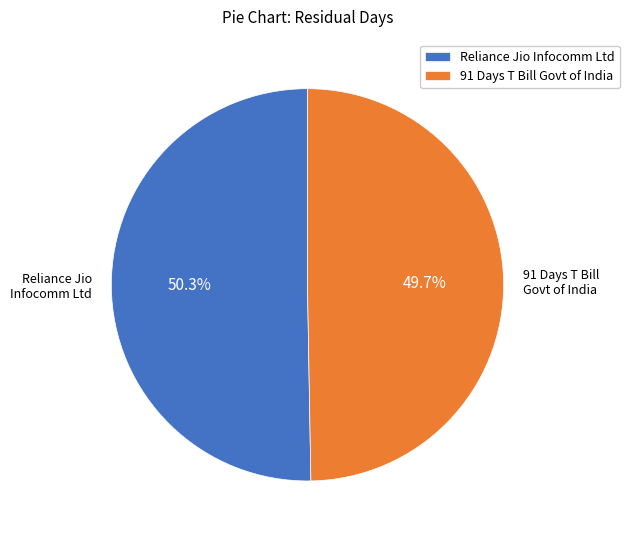

What percentage is NOT represented by Reliance Jio Infocomm Ltd?

49.7%